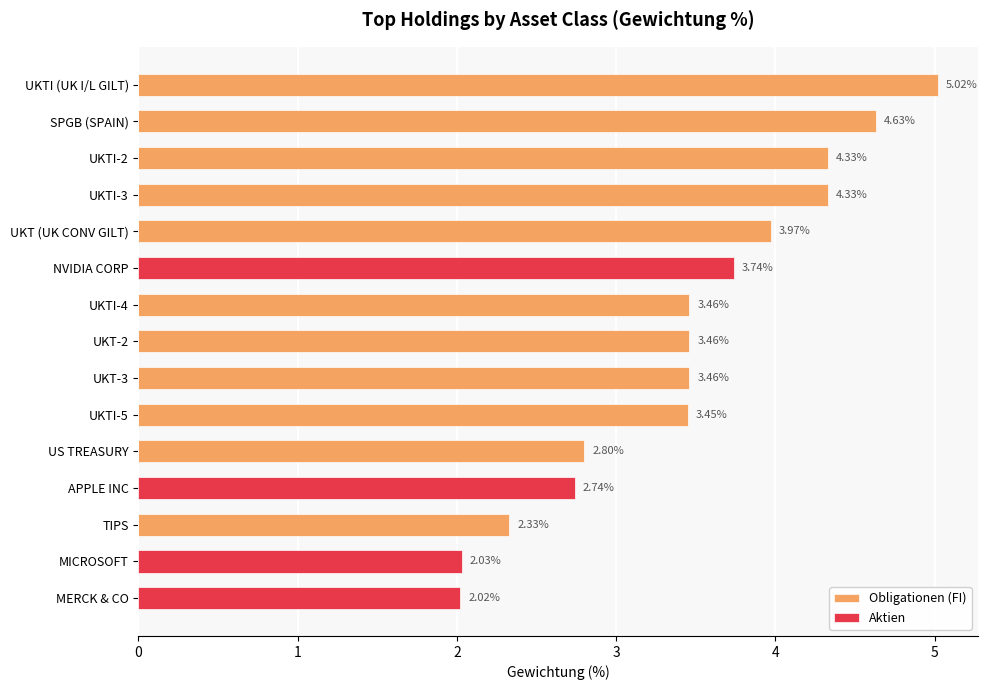

List the series in order of their peak value, highest first.

Obligationen (FI), Aktien